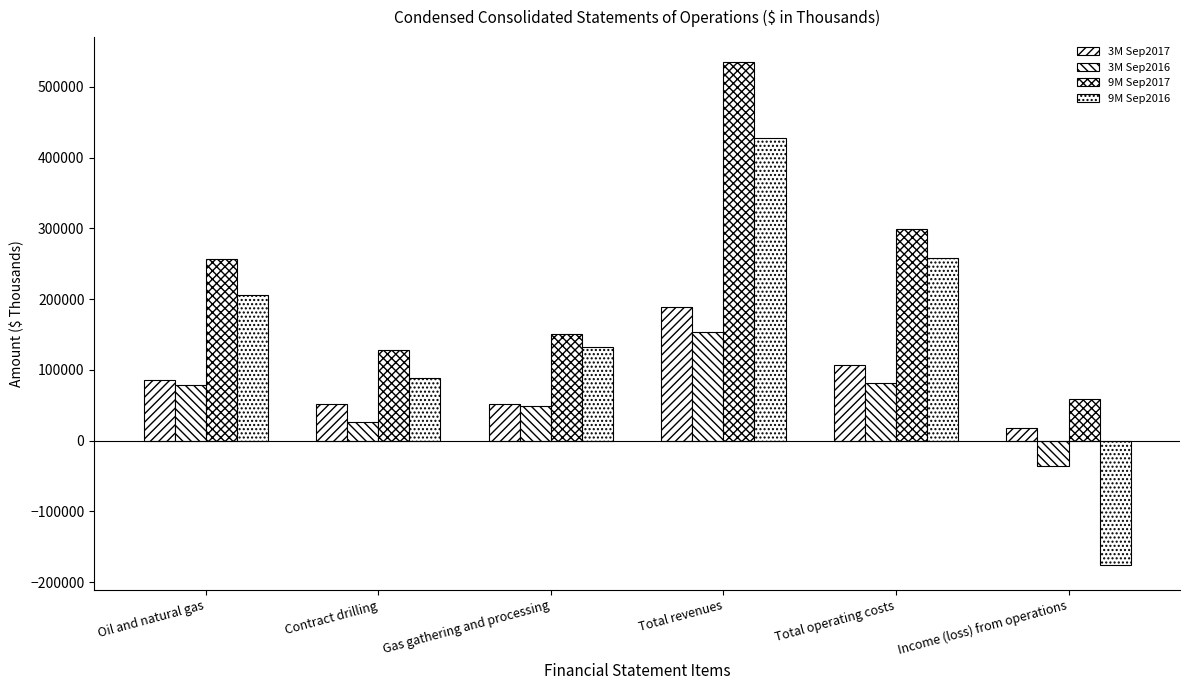

What is the difference between the maximum and minimum values in the 9M Sep2017 series?

476242